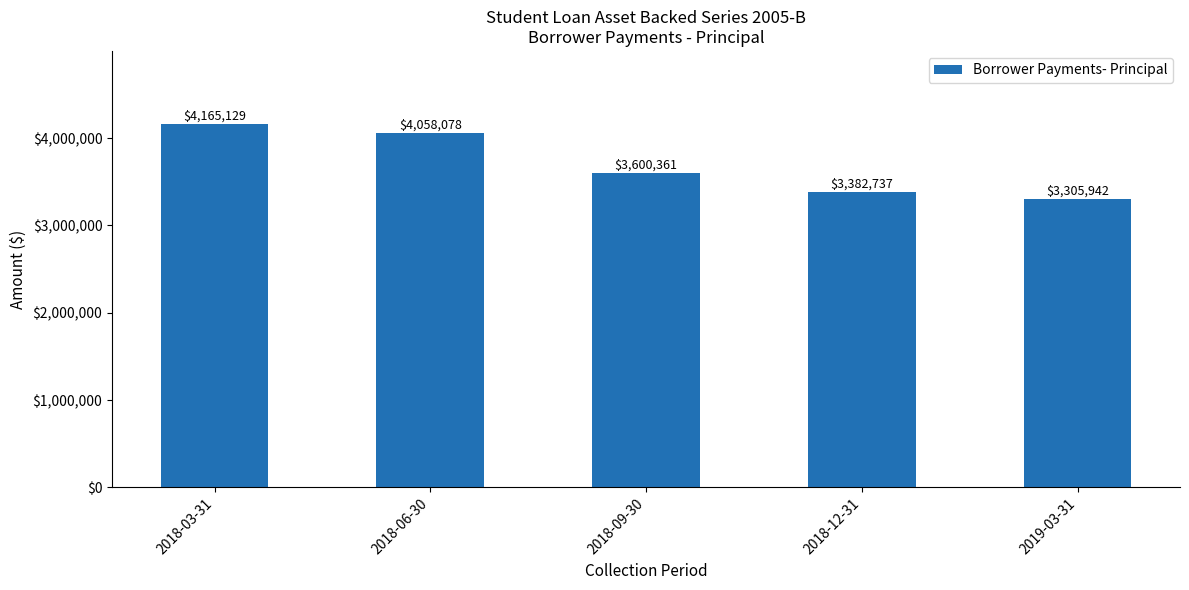

What is the average value?

3702449.2